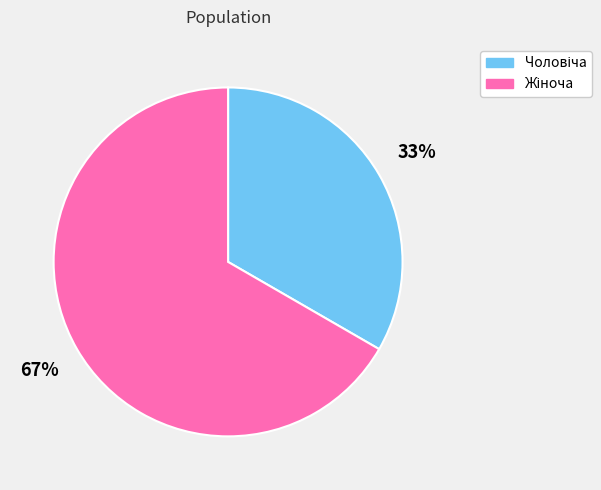

Is there a majority slice in this chart?

Yes